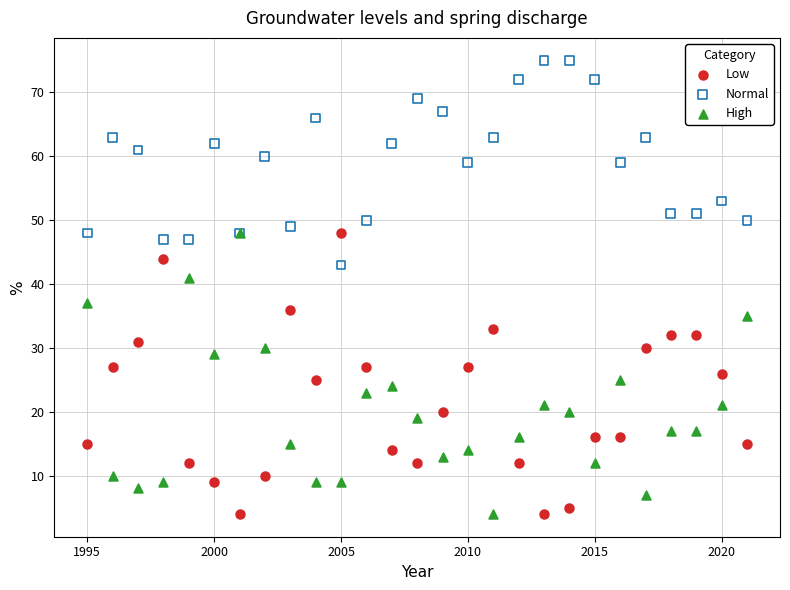

What are all the series names shown in the legend?

Low, Normal, High